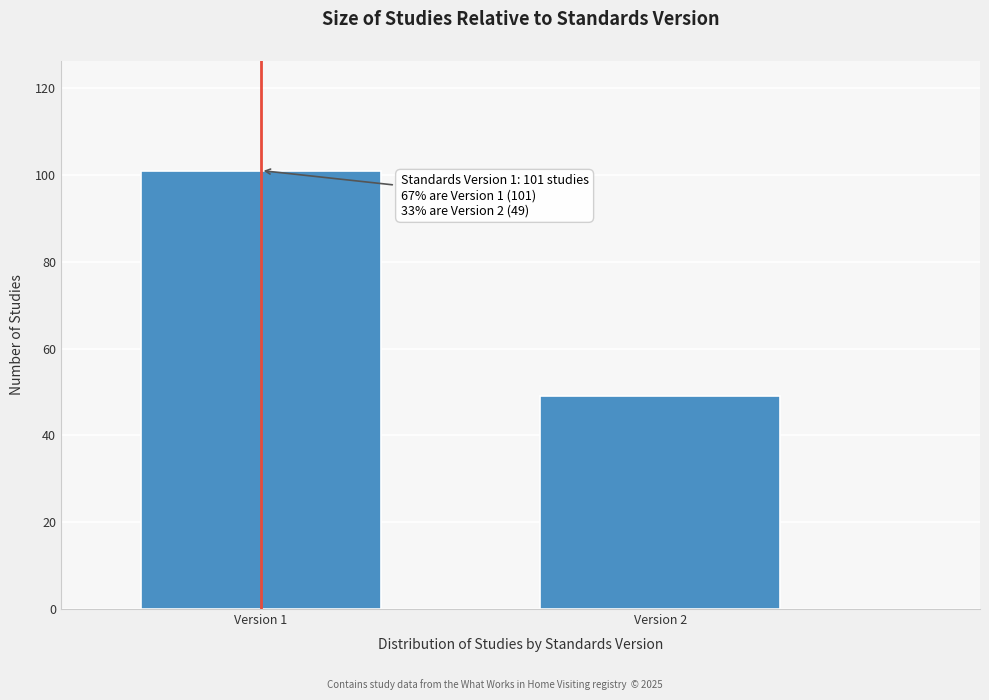

Reading right to left, what are all the values shown in this chart?

49	101